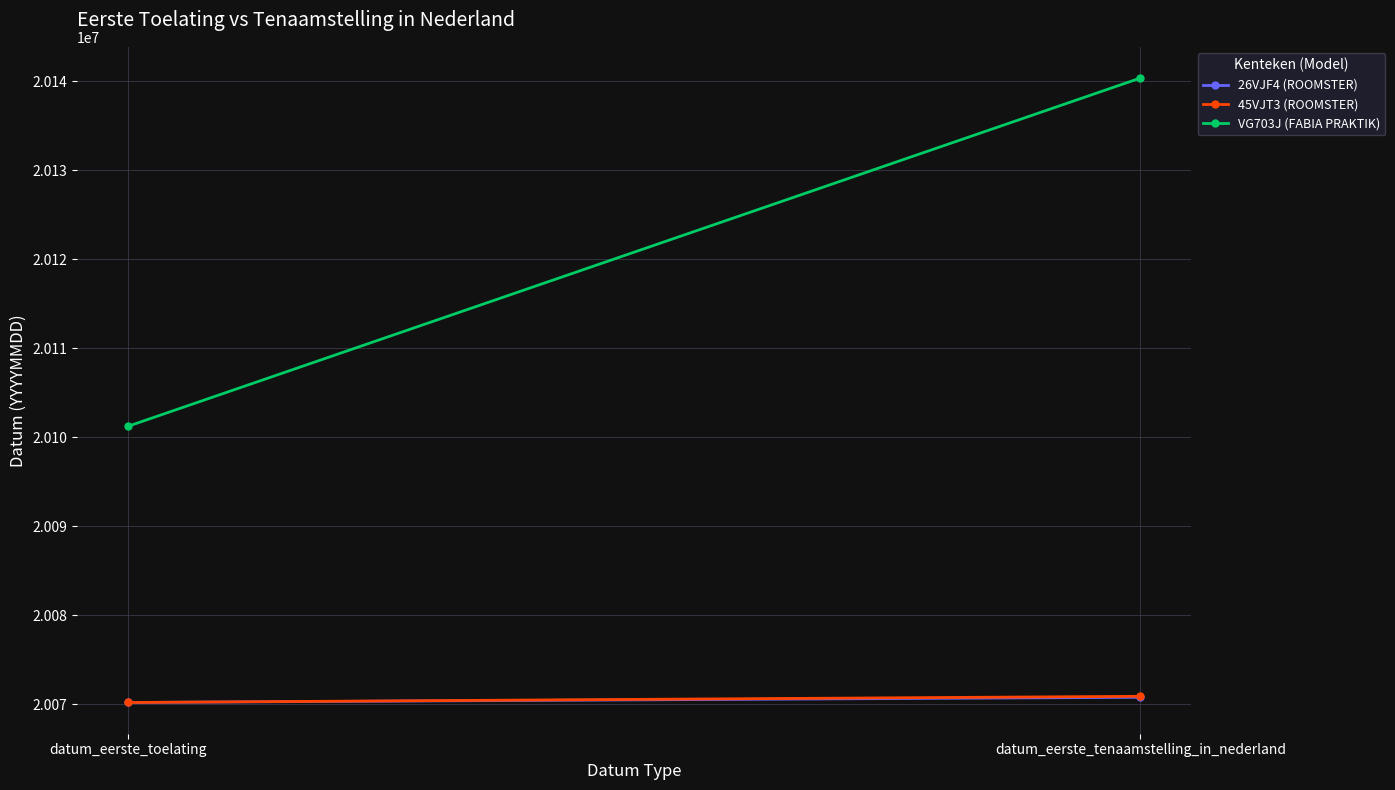

Rank the series by their maximum value, from highest to lowest.

VG703J (FABIA PRAKTIK), 45VJT3 (ROOMSTER), 26VJF4 (ROOMSTER)